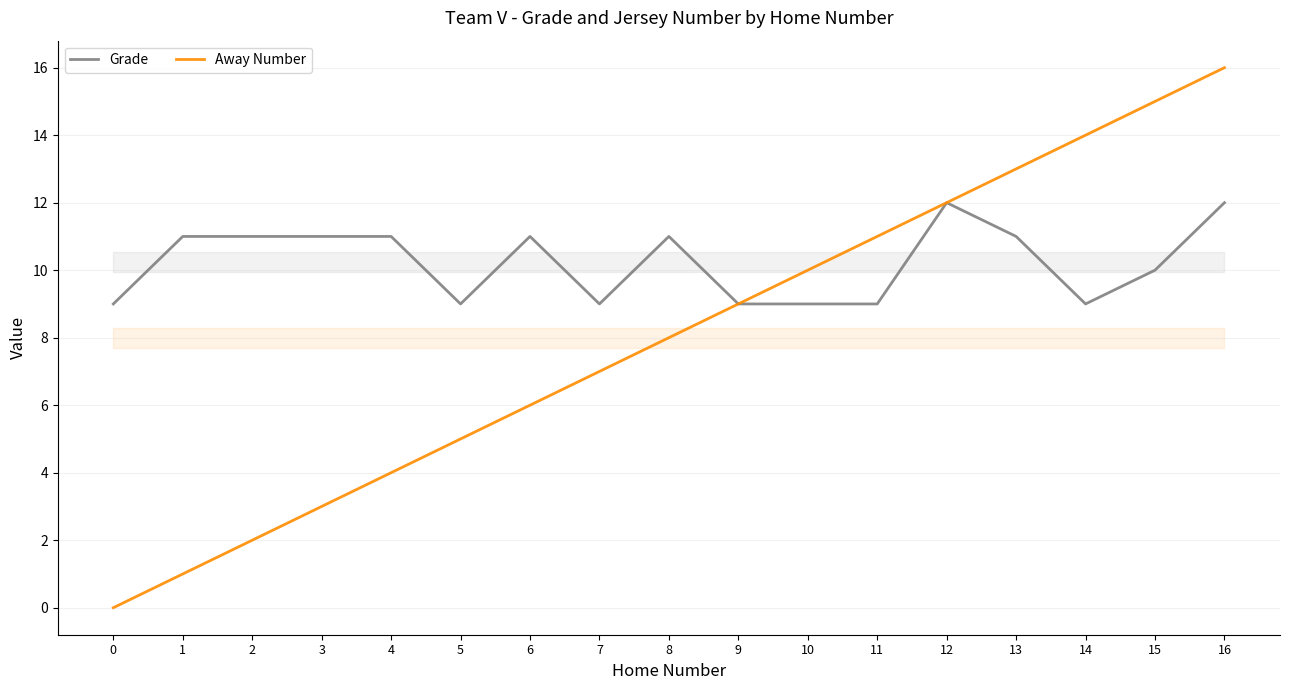

List the series in order of their overall mean, lowest first.

Away Number, Grade